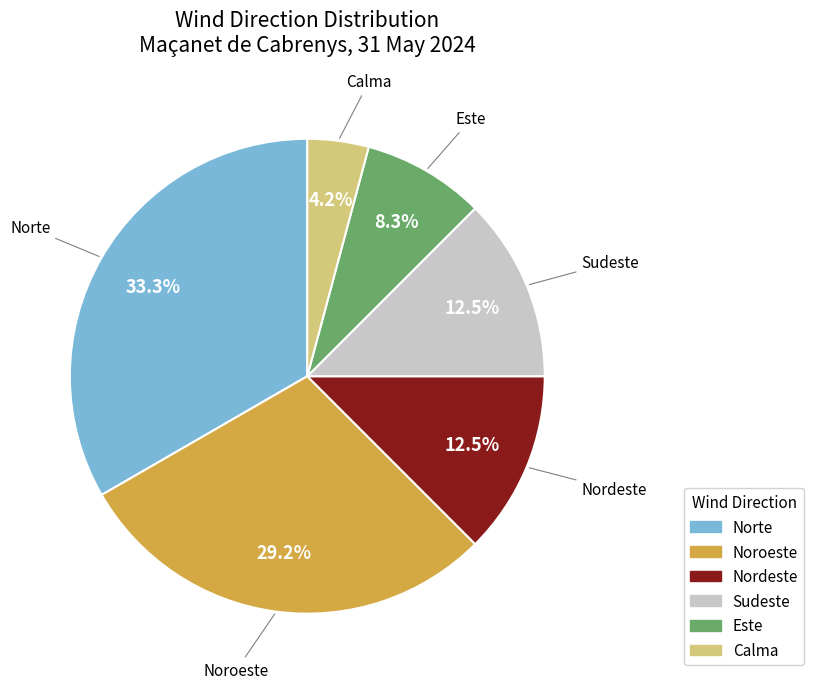

Does Este represent more than half of the total?

No